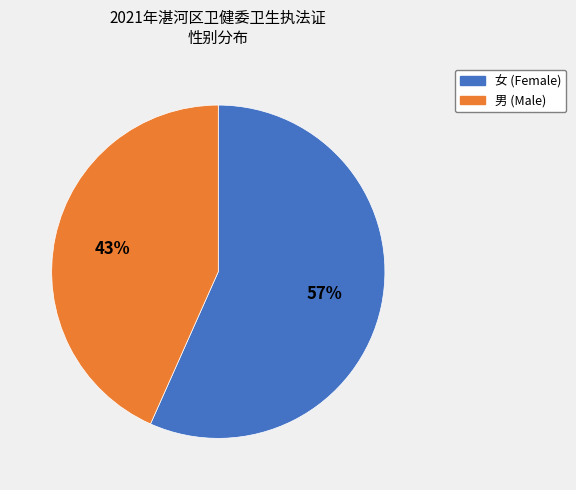

Is 男 the majority of the pie?

No